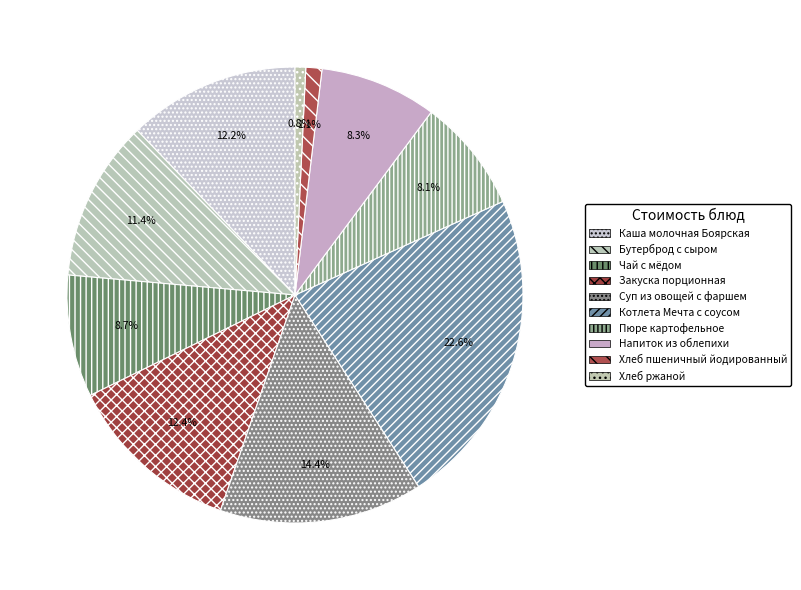

How many segments does this pie chart have?

10